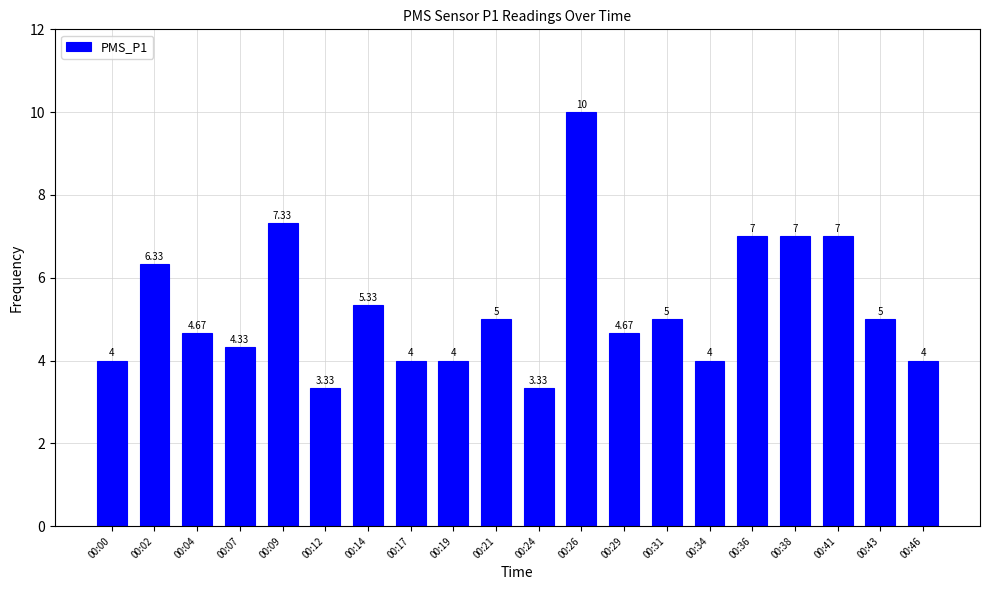

Between 00:00 and 00:07, which is larger?

00:07